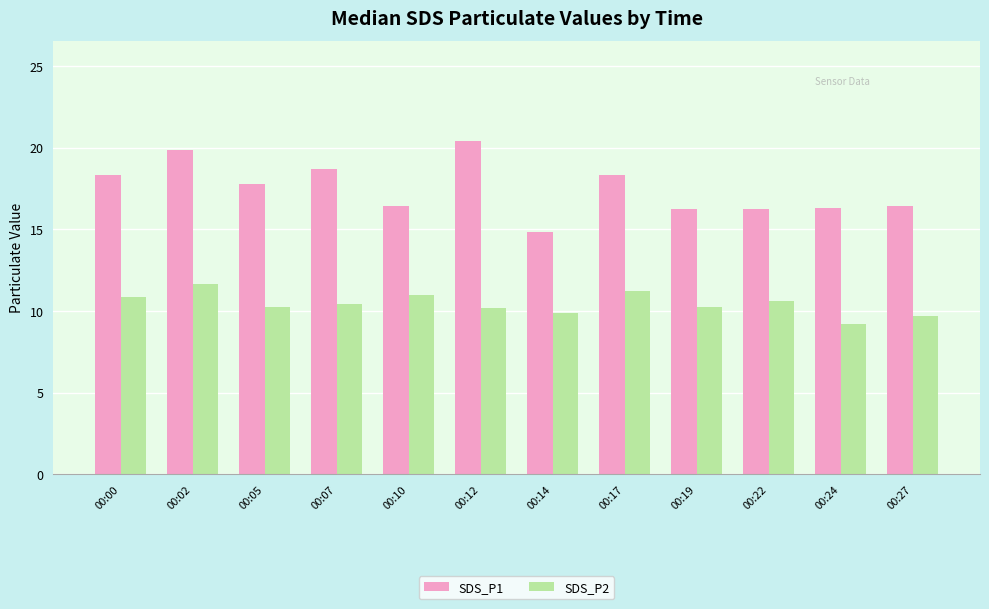

List the series in order of their peak value, lowest first.

SDS_P2, SDS_P1